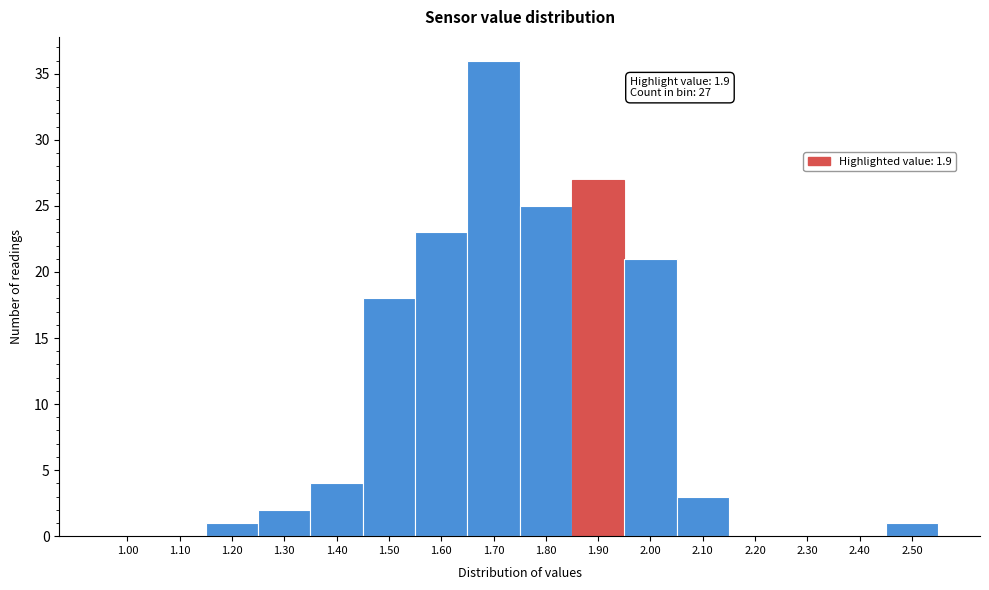

Reading left to right, what are all the values shown in this chart?

1.00=0	1.10=0	1.20=1	1.30=2	1.40=4	1.50=18	1.60=23	1.70=36	1.80=25	1.90=27	2.00=21	2.10=3	2.20=0	2.30=0	2.40=0	2.50=1